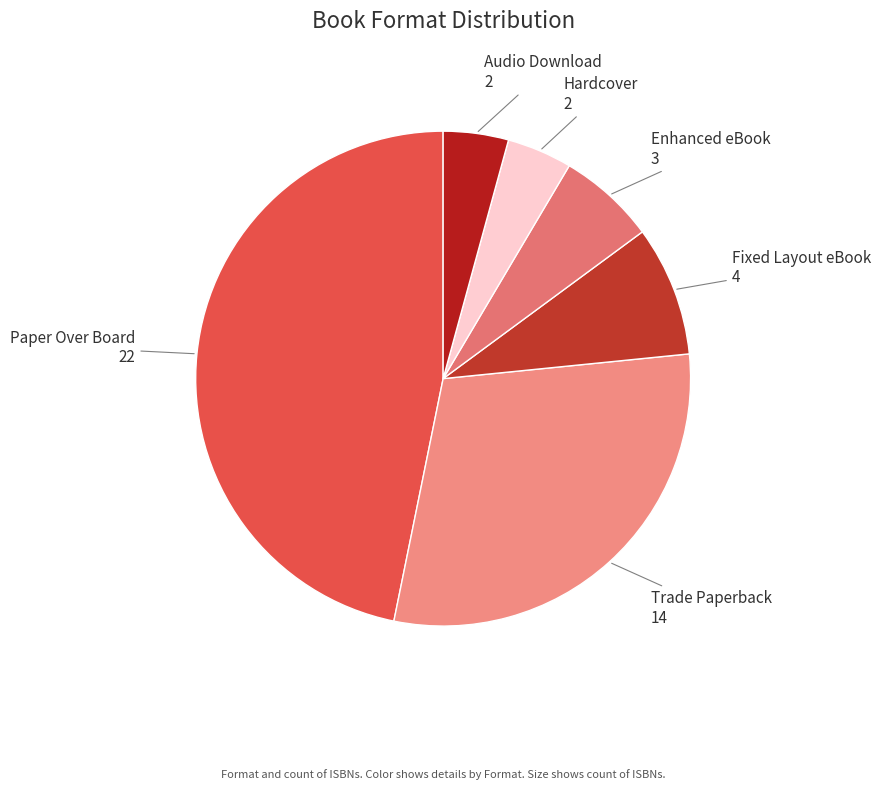

Does Fixed Layout eBook represent more than half of the total?

No